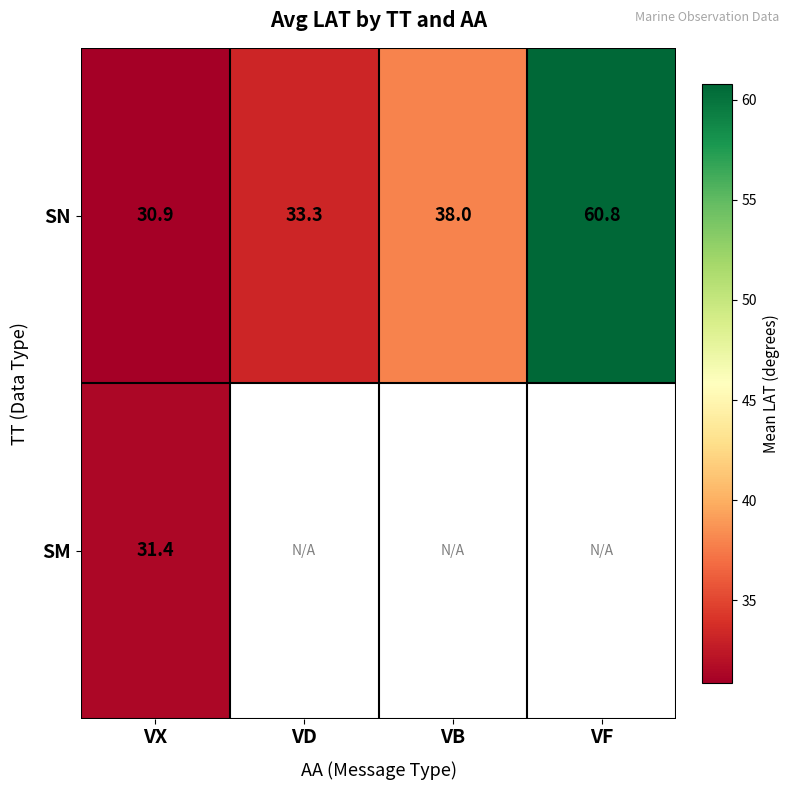

At which category does the chart reach its peak across all series?

VF